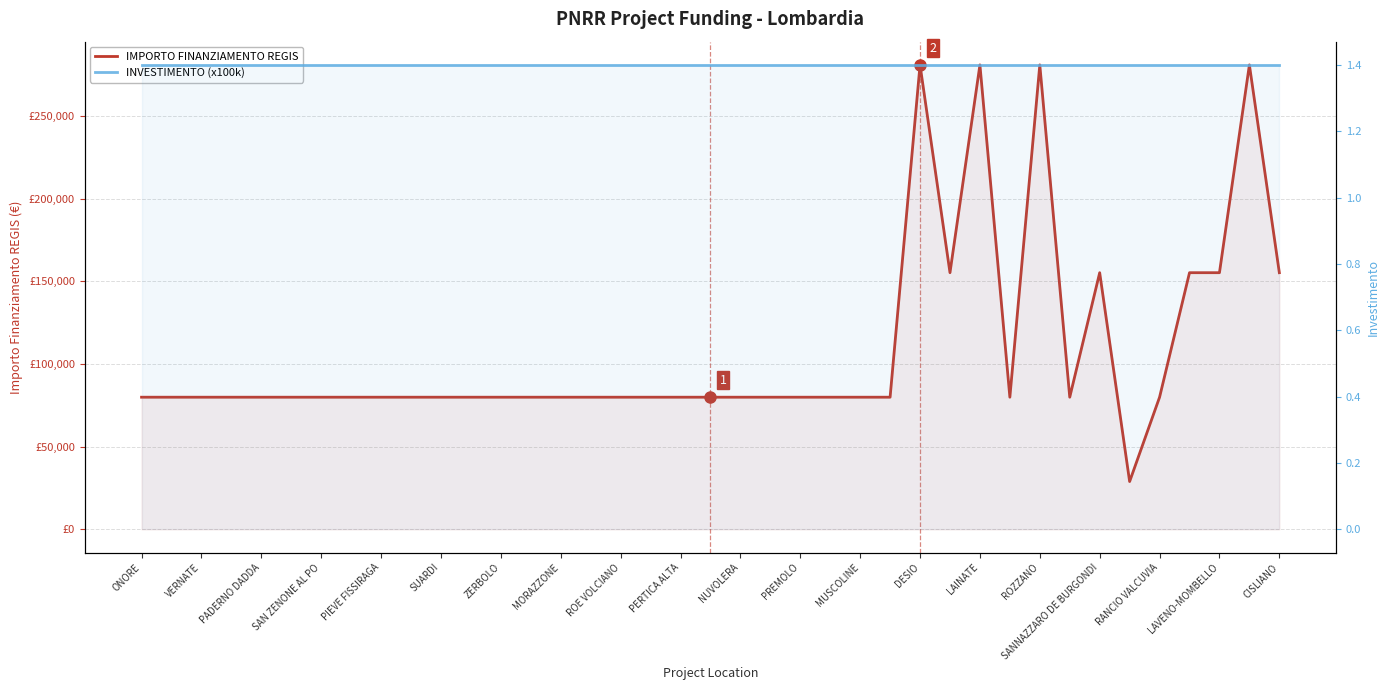

What is the lowest value of the INVESTIMENTO (x100k) series?

140000